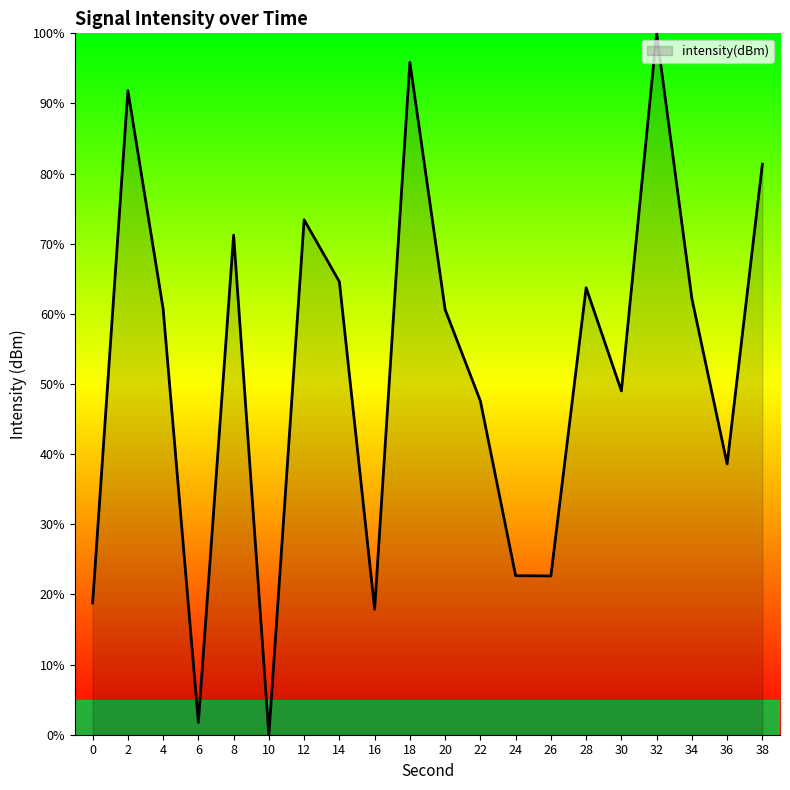

The value at 0 is 18.8. True or false?

True